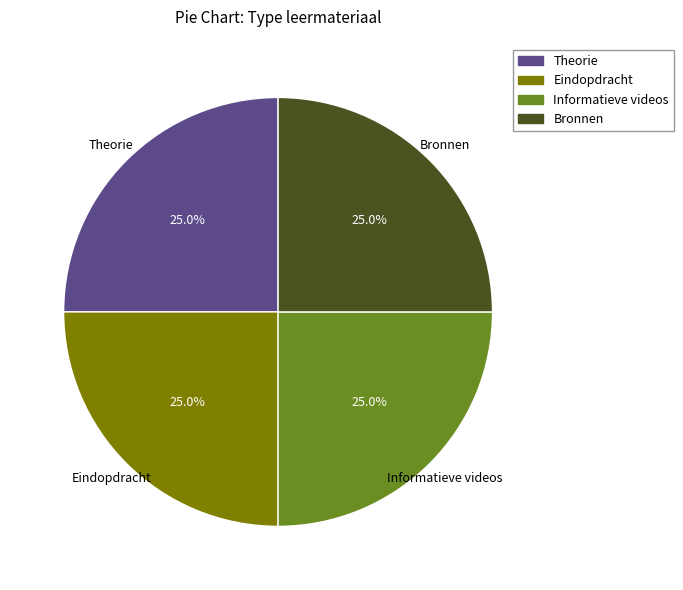

What is the total percentage of Eindopdracht and Theorie?

50.0%